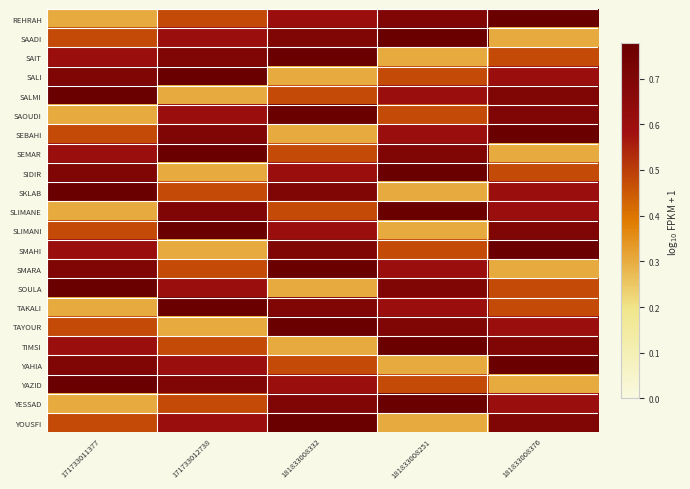

What is the spread (max minus min) of values at 171733012738?

0.5